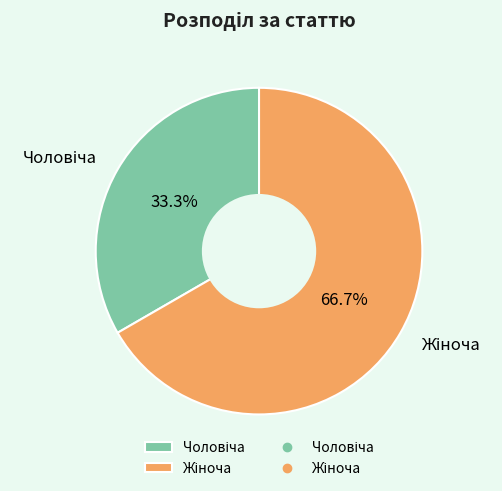

Is there a majority slice in this chart?

Yes